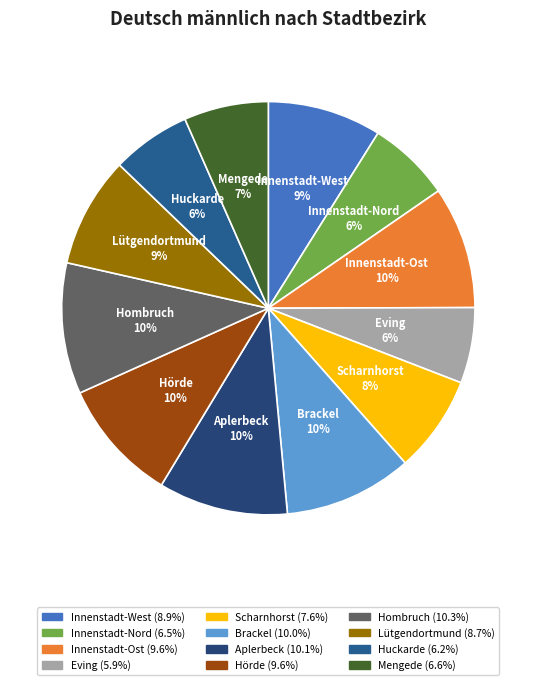

Is it true that Innenstadt-Nord is 15% of the pie?

False